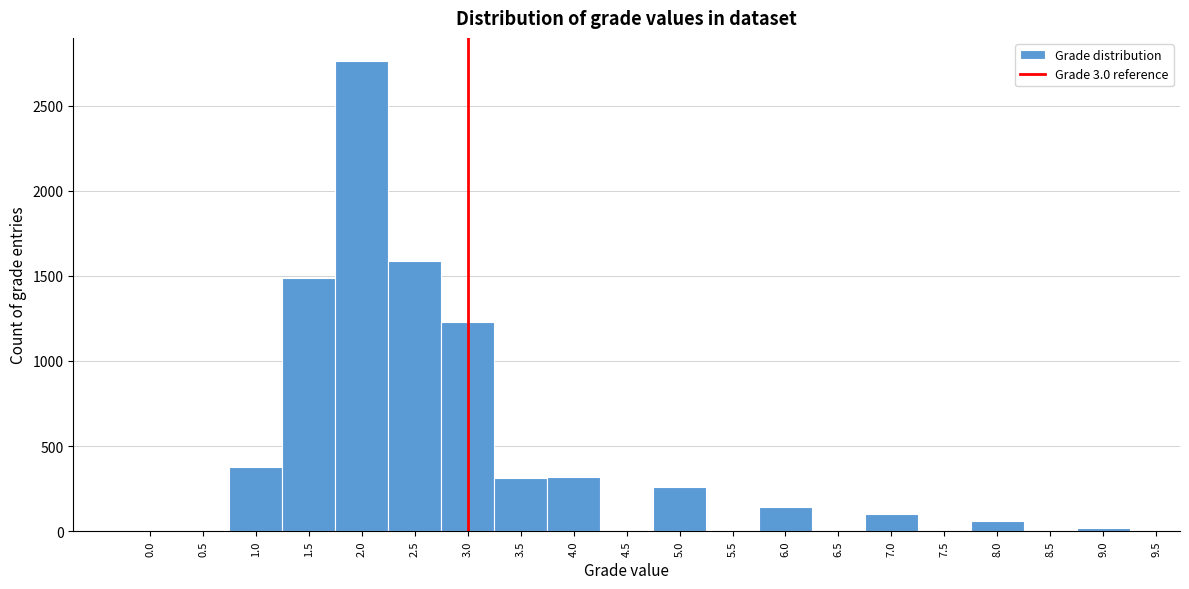

Reading left to right, transcribe this chart: for each bar, give the range it covers on the x-axis and its height. The values are not printed on the chart, so give them approximately, as read against the axis.

-0.25 to 0.25: under 50
0.25 to 0.75: 0
0.75 to 1.25: 400
1.25 to 1.75: 1500
1.75 to 2.25: 2750
2.25 to 2.75: 1600
2.75 to 3.25: 1250
3.25 to 3.75: 300
3.75 to 4.25: 300
4.25 to 4.75: 0
4.75 to 5.25: 250
5.25 to 5.75: 0
5.75 to 6.25: 150
6.25 to 6.75: 0
6.75 to 7.25: 100
7.25 to 7.75: 0
7.75 to 8.25: 50
8.25 to 8.75: 0
8.75 to 9.25: under 50